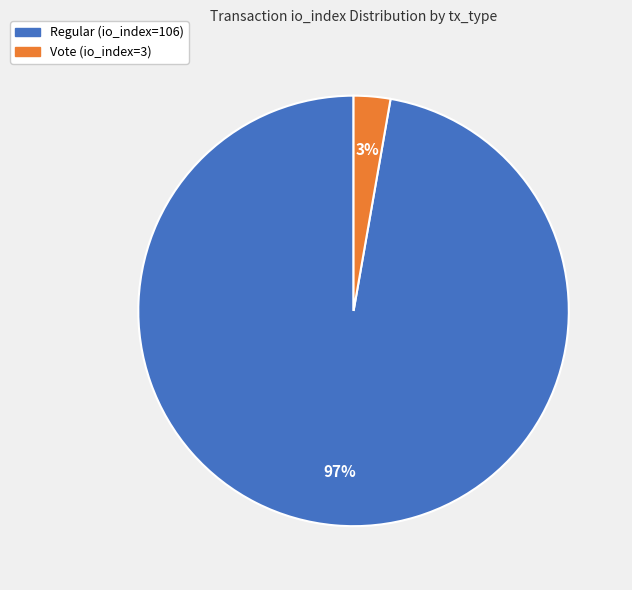

Between Vote (io_index=3) and Regular (io_index=106), which is larger?

Regular (io_index=106)